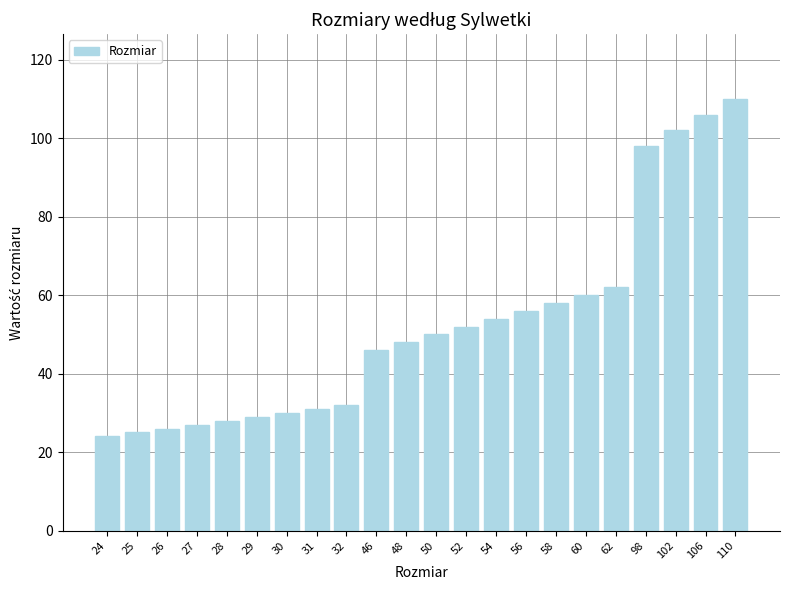

What is the change in value from 46 to 98?

+52